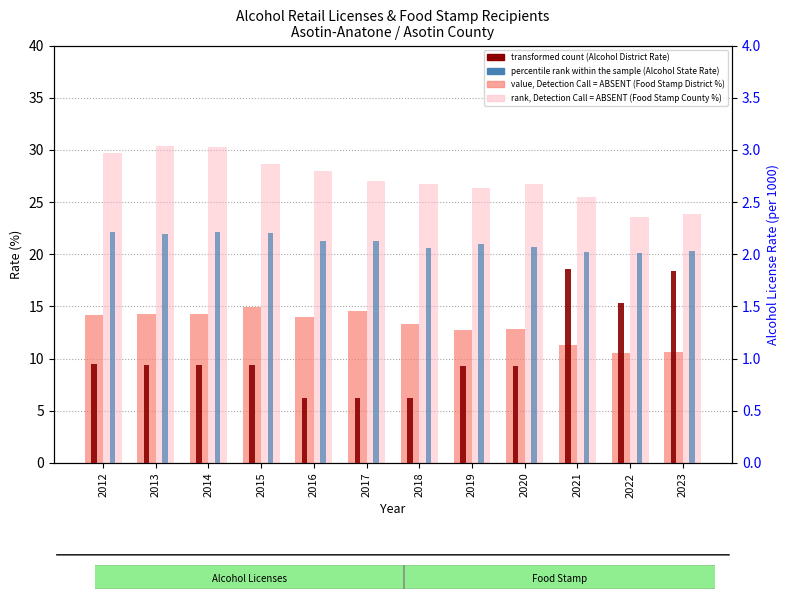

Count the number of data series in this chart.

4